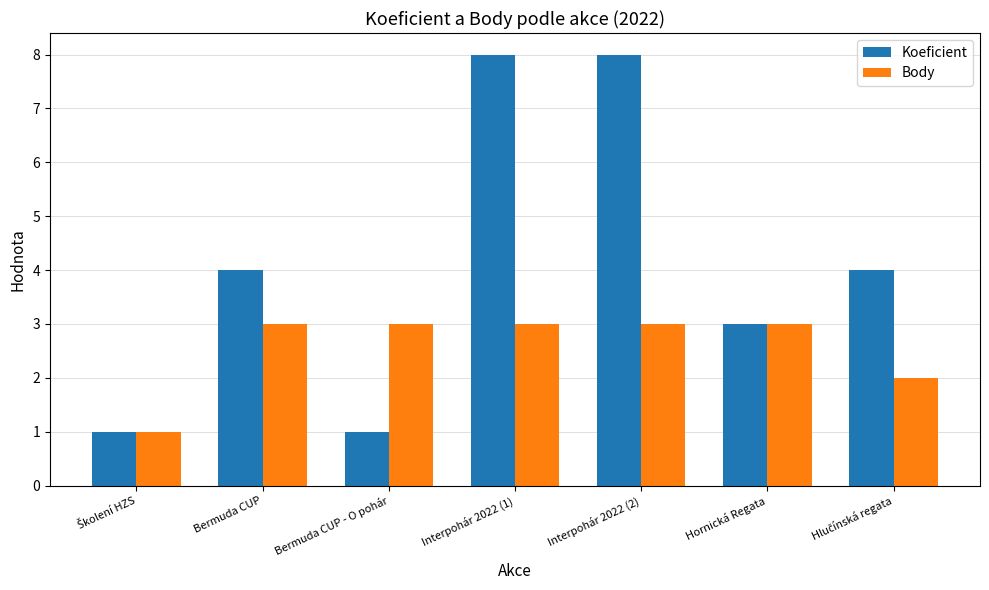

Which series has the widest spread of values?

Koeficient